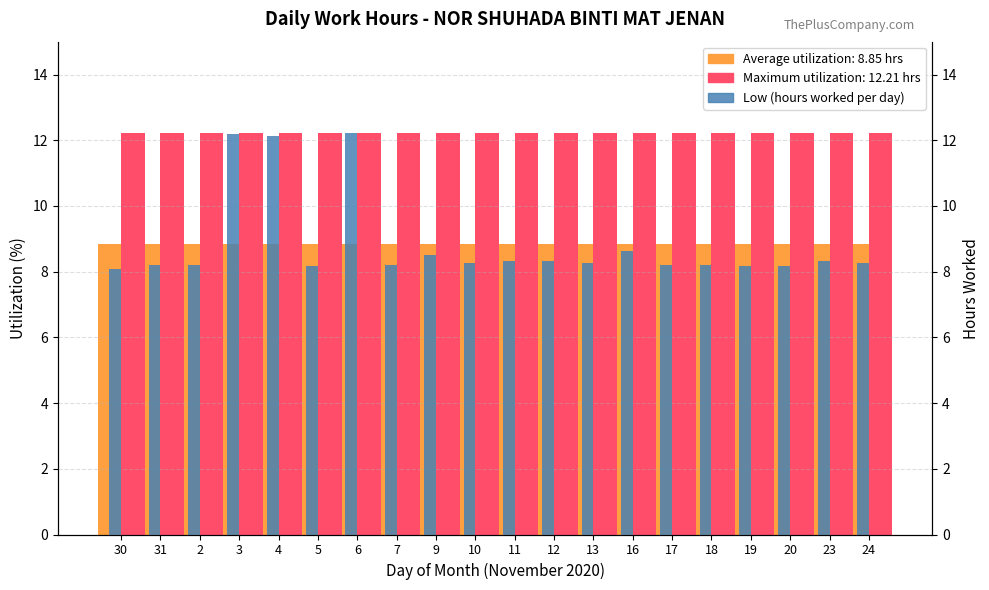

How many bars are there in total?

60